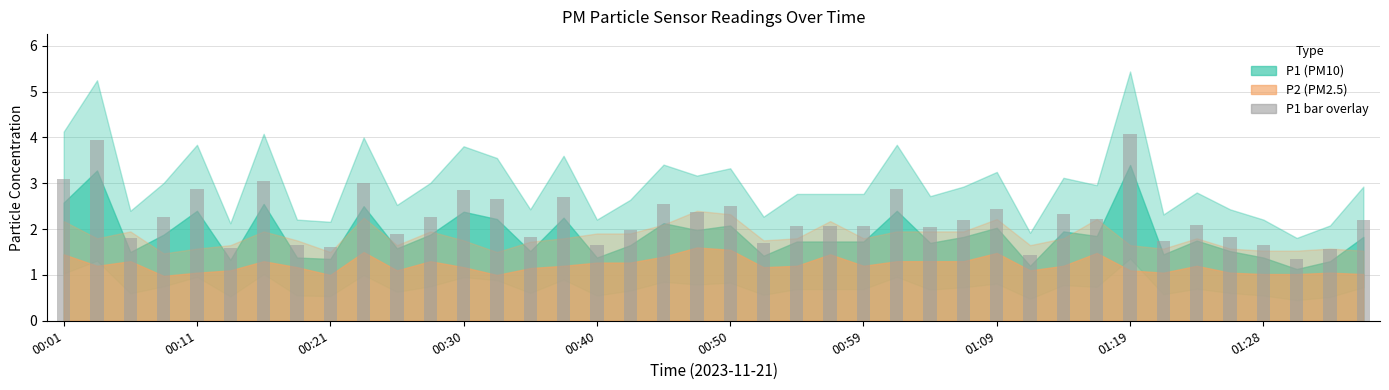

What is the average value?

2.3